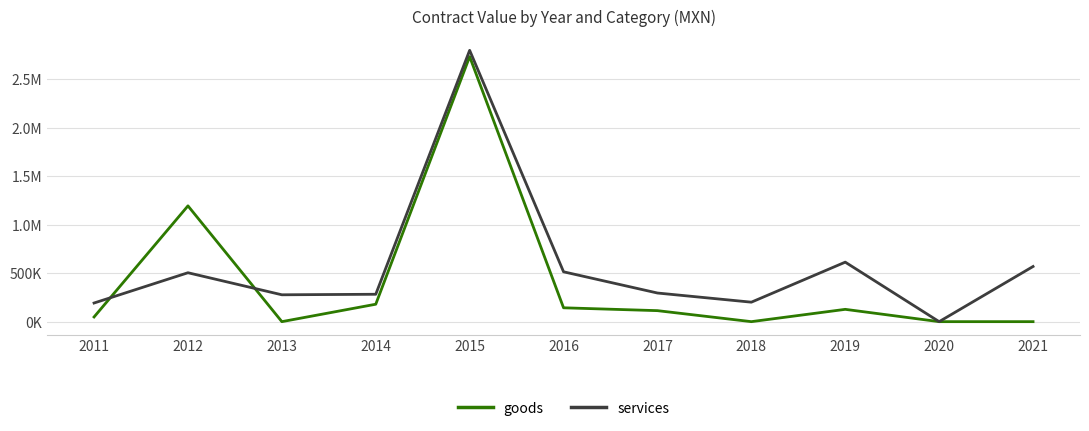

Does the chart have visible grid lines?

Yes